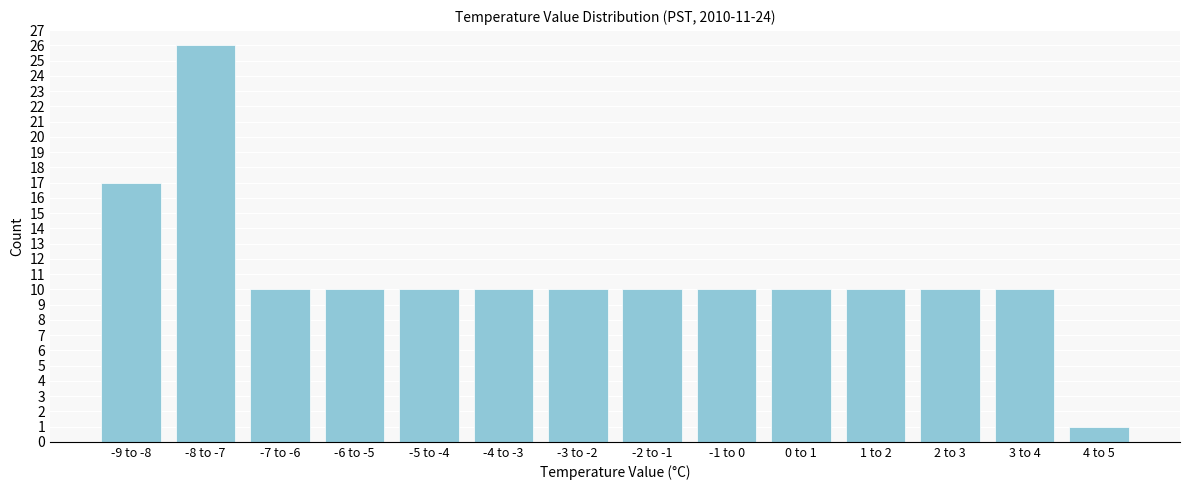

Reading left to right, transcribe all the data shown in this chart.

17	26	10	10	10	10	10	10	10	10	10	10	10	1